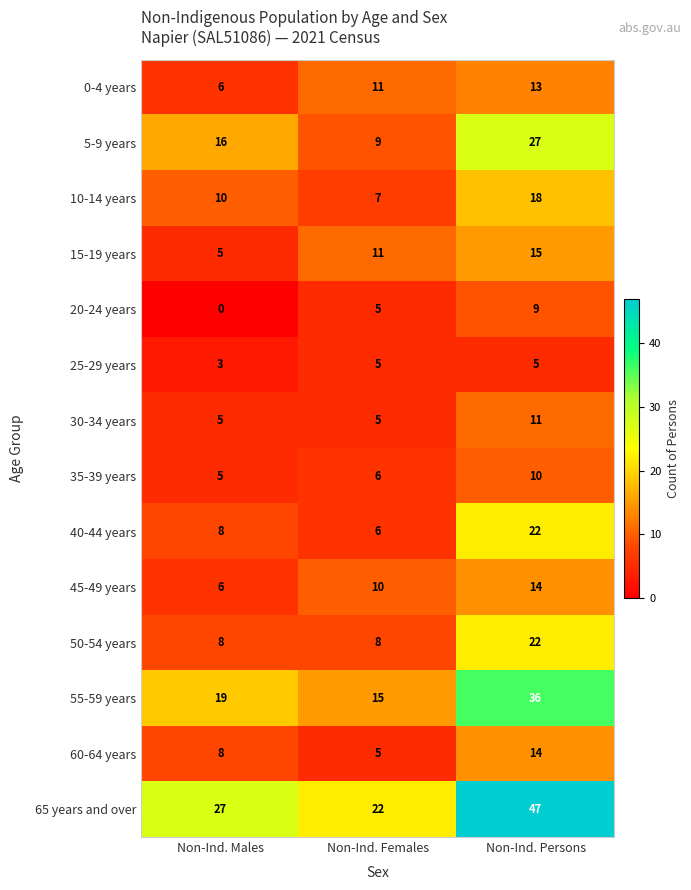

What is the sum of all 20-24 years values?

14